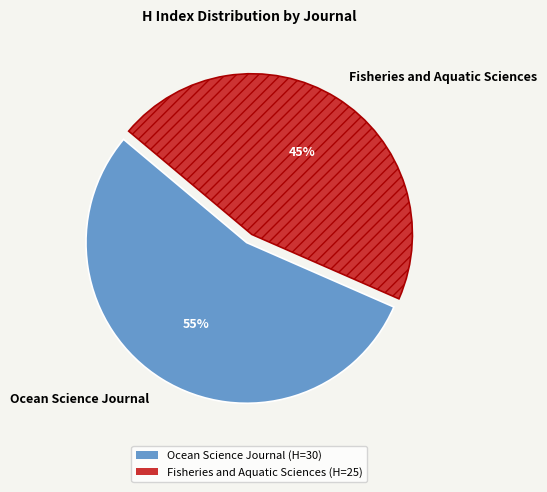

Which category has the smallest portion of the pie?

Fisheries and Aquatic Sciences